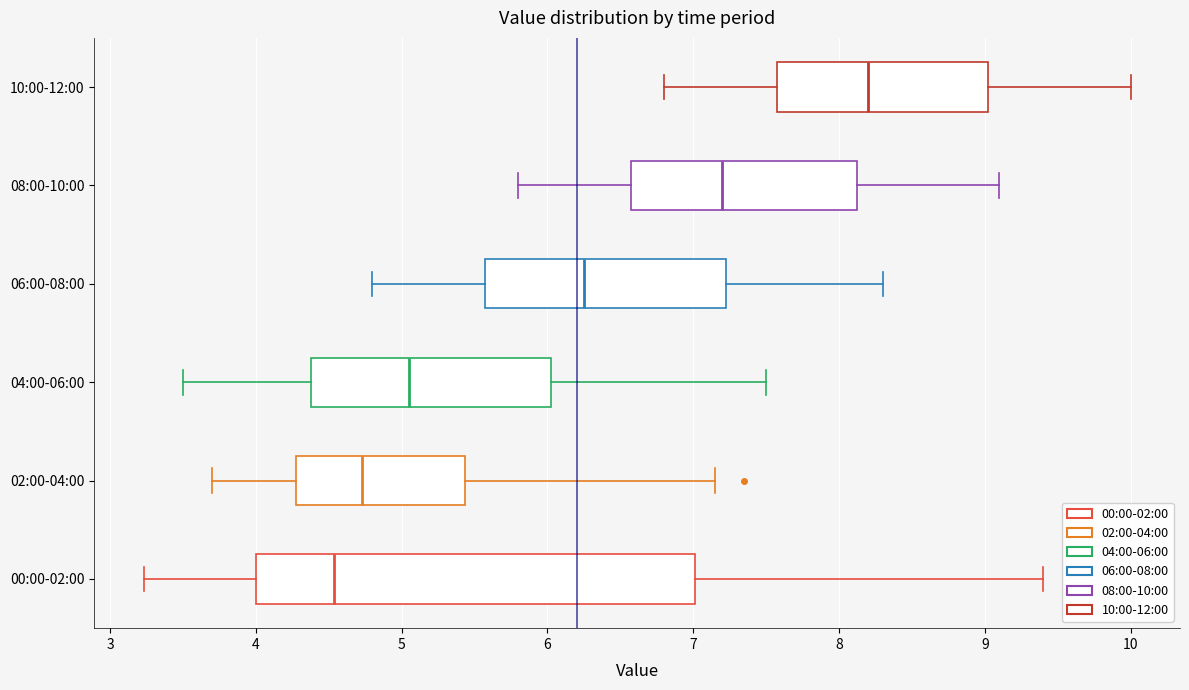

Where is the left edge of the box for 04:00-06:00 on the x-axis? The values are not printed on the chart, so give them approximately, as read against the axis.

4.4